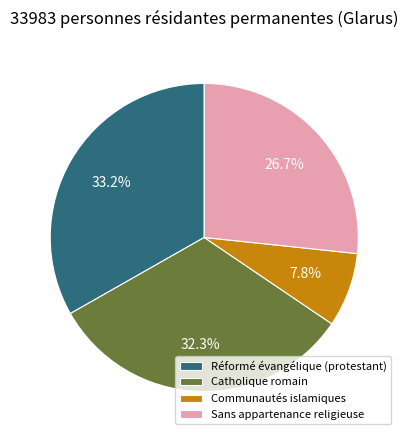

To the nearest percent, what percentage of the pie is Communautés islamiques?

8%